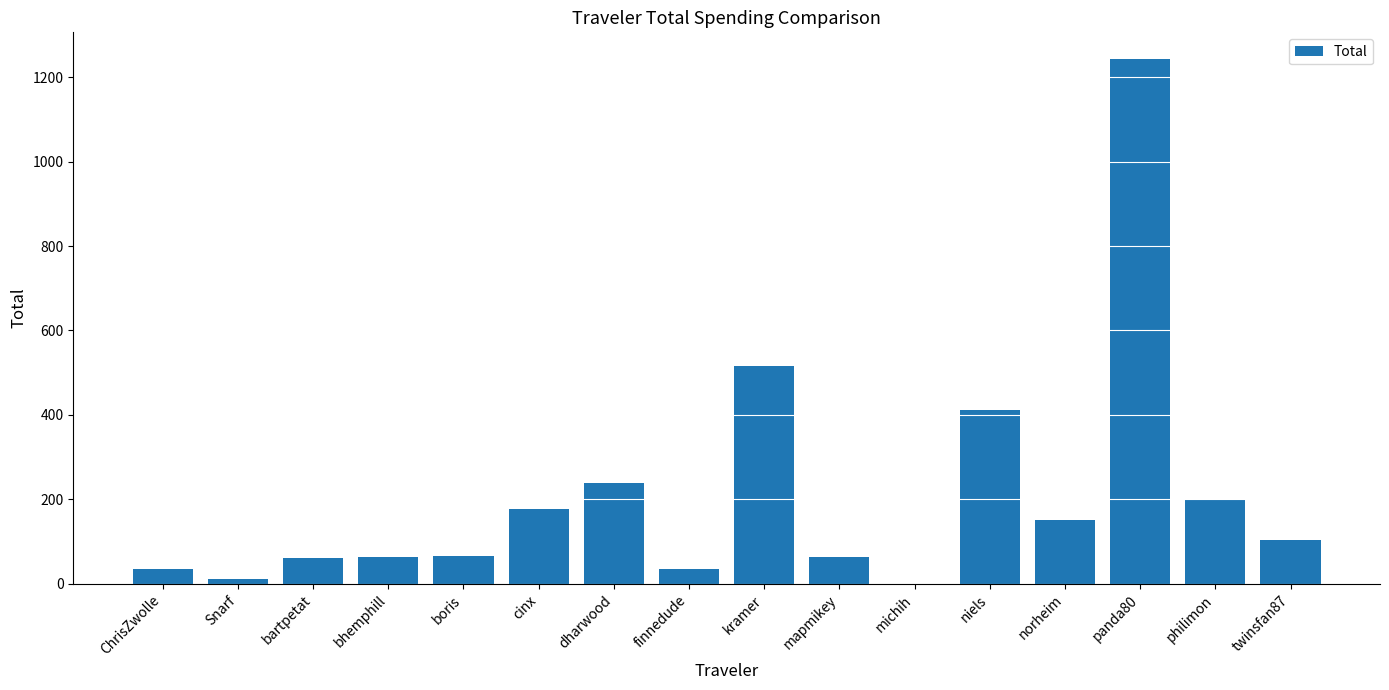

Between finnedude and panda80, which is larger?

panda80